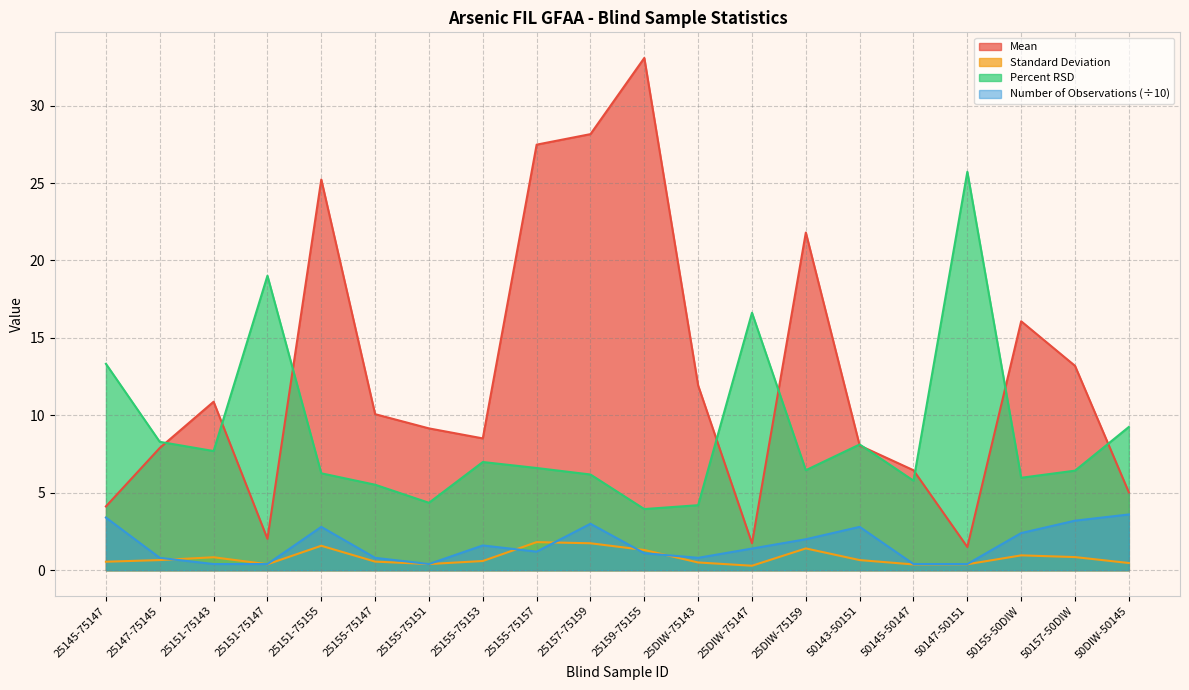

Reading left to right, extract all data points from this chart.

Mean: 25145-75147=4.1	25147-75145=7.9	25151-75143=10.9	25151-75147=2.0	25151-75155=25.2	25155-75147=10.1	25155-75151=9.2	25155-75153=8.5	25155-75157=27.5	25157-75159=28.2	25159-75155=33.1	25DIW-75143=11.9	25DIW-75147=1.7	25DIW-75159=21.8	50143-50151=8.1	50145-50147=6.5	50147-50151=1.5	50155-50DIW=16.1	50157-50DIW=13.2	50DIW-50145=5.0
Standard Deviation: 25145-75147=0.5	25147-75145=0.7	25151-75143=0.8	25151-75147=0.4	25151-75155=1.6	25155-75147=0.6	25155-75151=0.4	25155-75153=0.6	25155-75157=1.8	25157-75159=1.7	25159-75155=1.3	25DIW-75143=0.5	25DIW-75147=0.3	25DIW-75159=1.4	50143-50151=0.7	50145-50147=0.4	50147-50151=0.4	50155-50DIW=1.0	50157-50DIW=0.8	50DIW-50145=0.5
Percent RSD: 25145-75147=13.3	25147-75145=8.3	25151-75143=7.7	25151-75147=19.0	25151-75155=6.3	25155-75147=5.5	25155-75151=4.4	25155-75153=7.0	25155-75157=6.6	25157-75159=6.2	25159-75155=3.9	25DIW-75143=4.2	25DIW-75147=16.6	25DIW-75159=6.5	50143-50151=8.1	50145-50147=5.8	50147-50151=25.7	50155-50DIW=6.0	50157-50DIW=6.4	50DIW-50145=9.3
Number of Observations: 25145-75147=3.4	25147-75145=0.8	25151-75143=0.4	25151-75147=0.4	25151-75155=2.8	25155-75147=0.8	25155-75151=0.4	25155-75153=1.6	25155-75157=1.2	25157-75159=3.0	25159-75155=1.1	25DIW-75143=0.8	25DIW-75147=1.4	25DIW-75159=2.0	50143-50151=2.8	50145-50147=0.4	50147-50151=0.4	50155-50DIW=2.4	50157-50DIW=3.2	50DIW-50145=3.6